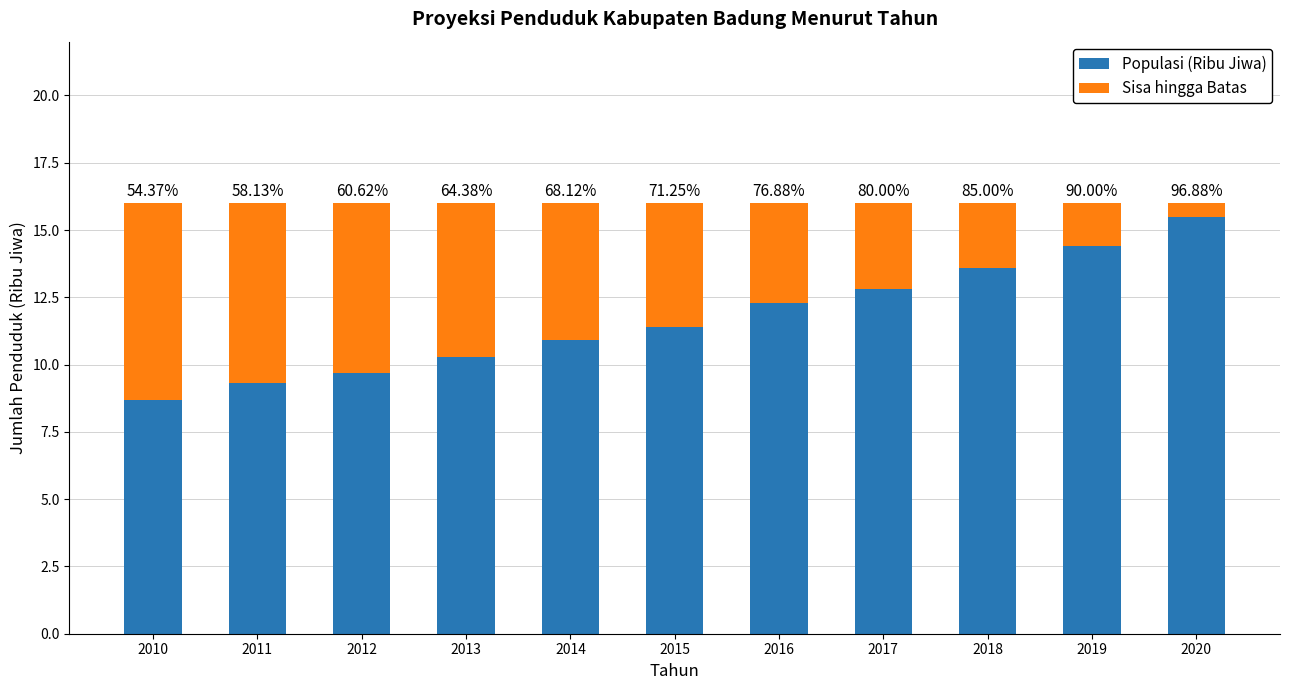

Does the chart contain stacked bars?

Yes